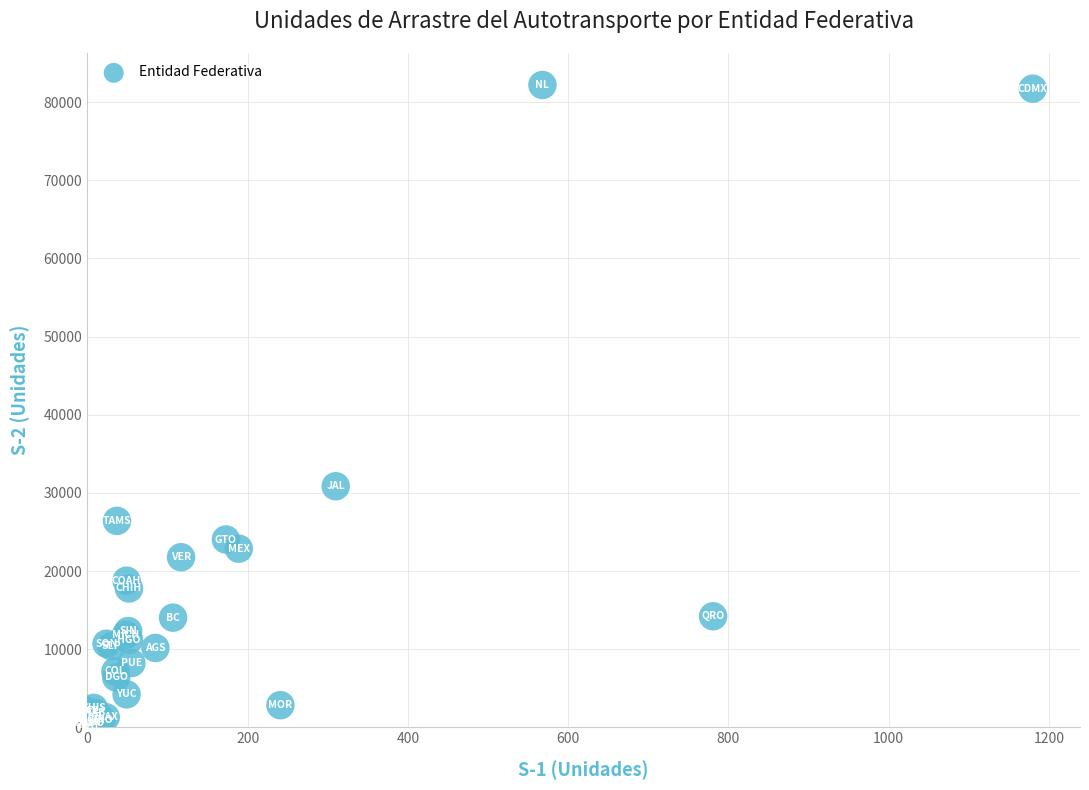

What Y value in the scatter plot is closest to 41250?

30854